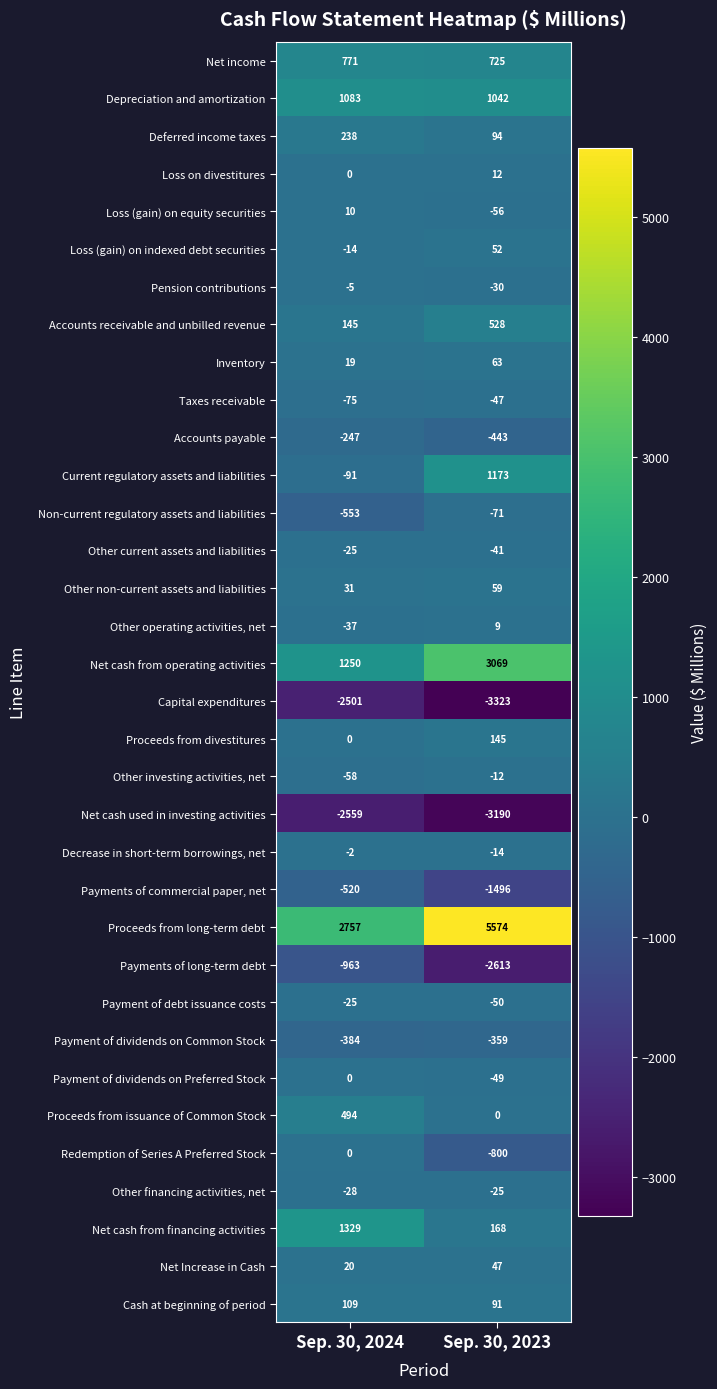

True or false: Accounts receivable and unbilled revenue has a value of 228 at Sep. 30, 2023.

False